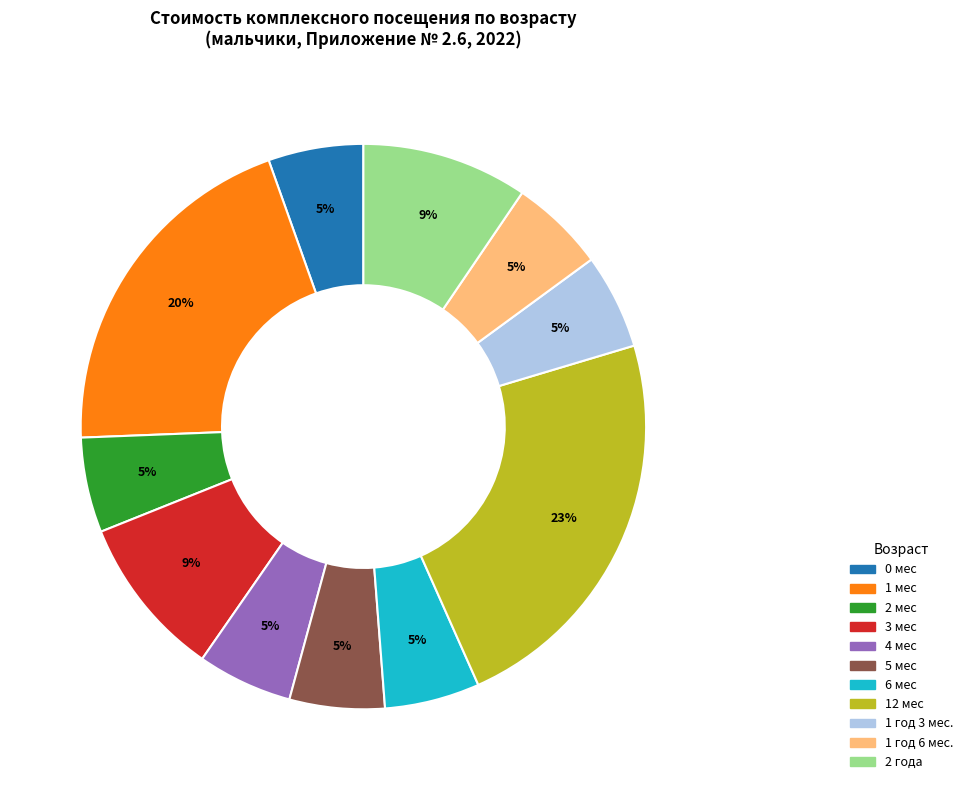

To the nearest percent, what percentage of the pie is 2 мес?

5%